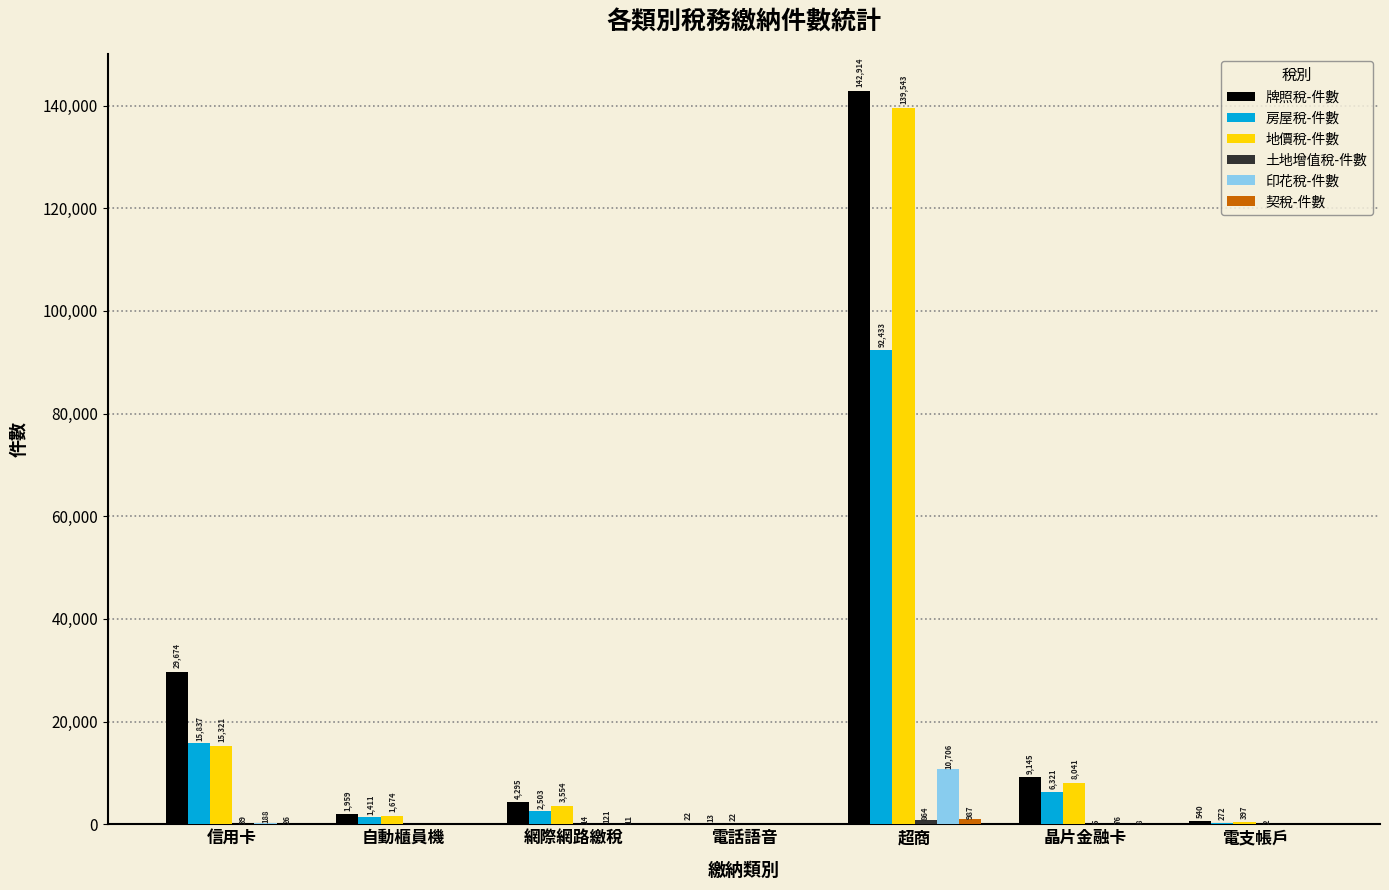

Is it true that 牌照稅-件數 equals 9145 at 晶片金融卡?

True